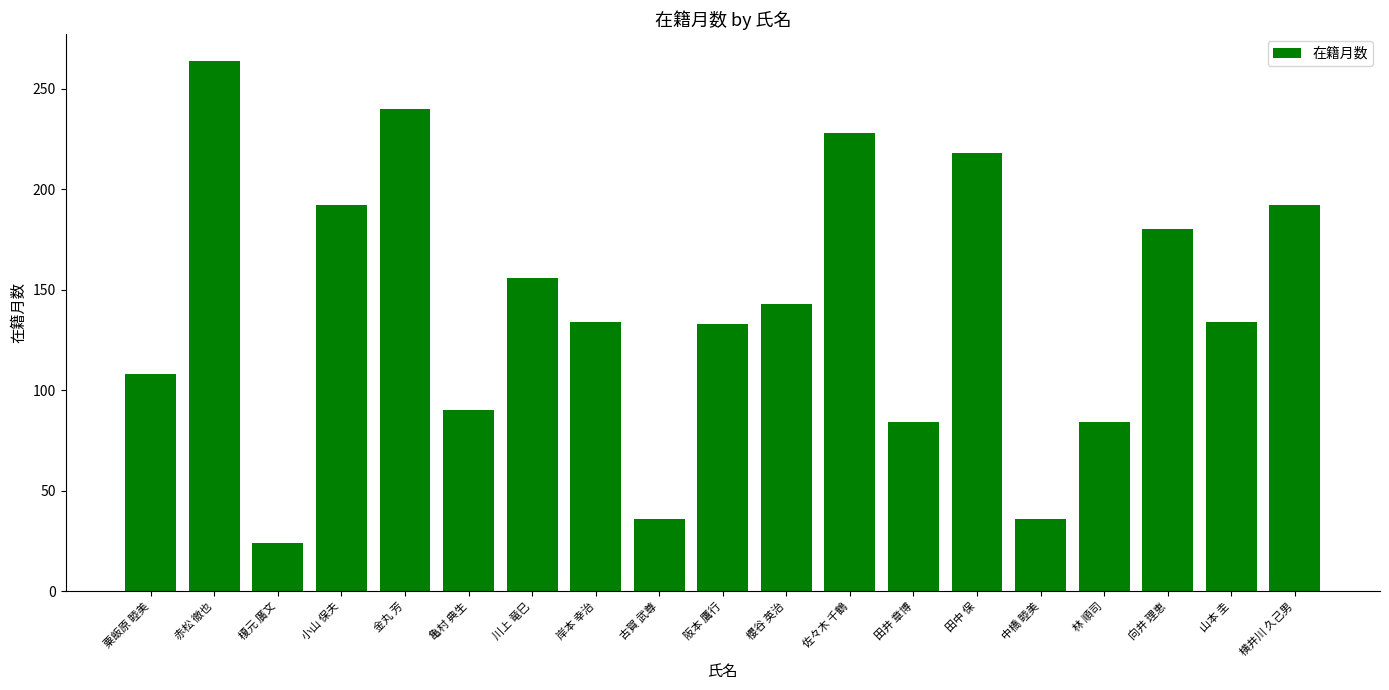

What is the value of the 19th bar from the left?

192